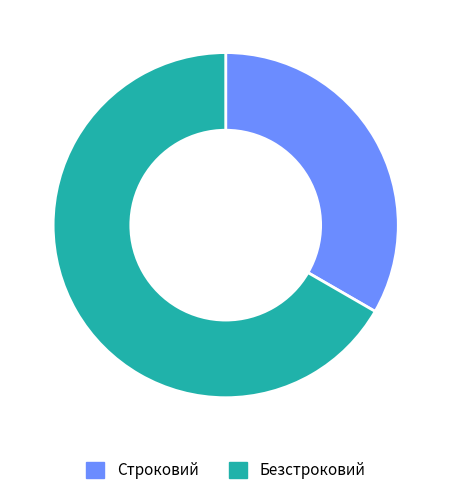

The Безстроковий slice represents 67% of the pie. True or false?

True